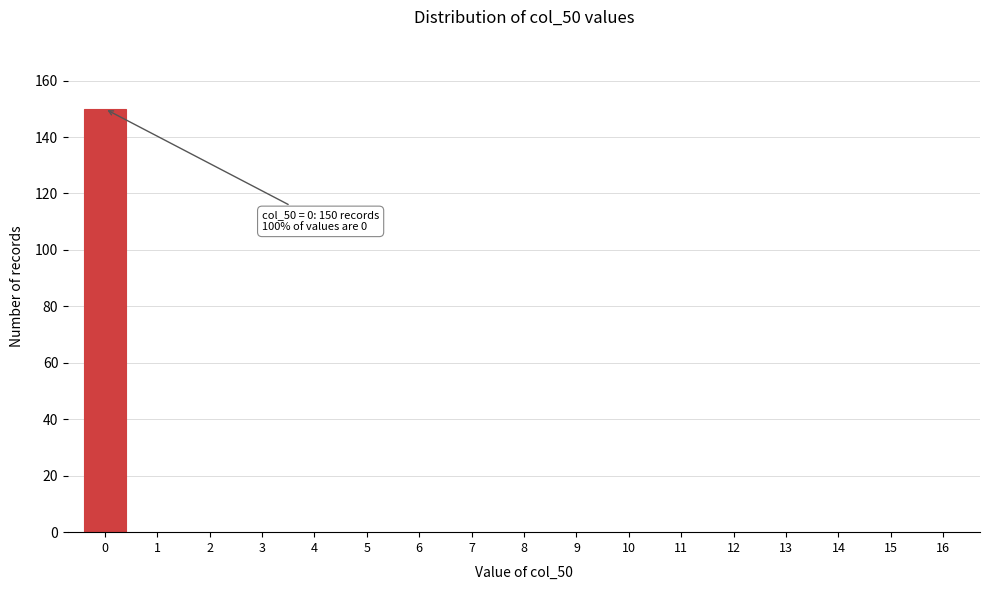

Reading right to left, transcribe all the data shown in this chart.

16=0	15=0	14=0	13=0	12=0	11=0	10=0	9=0	8=0	7=0	6=0	5=0	4=0	3=0	2=0	1=0	0=150